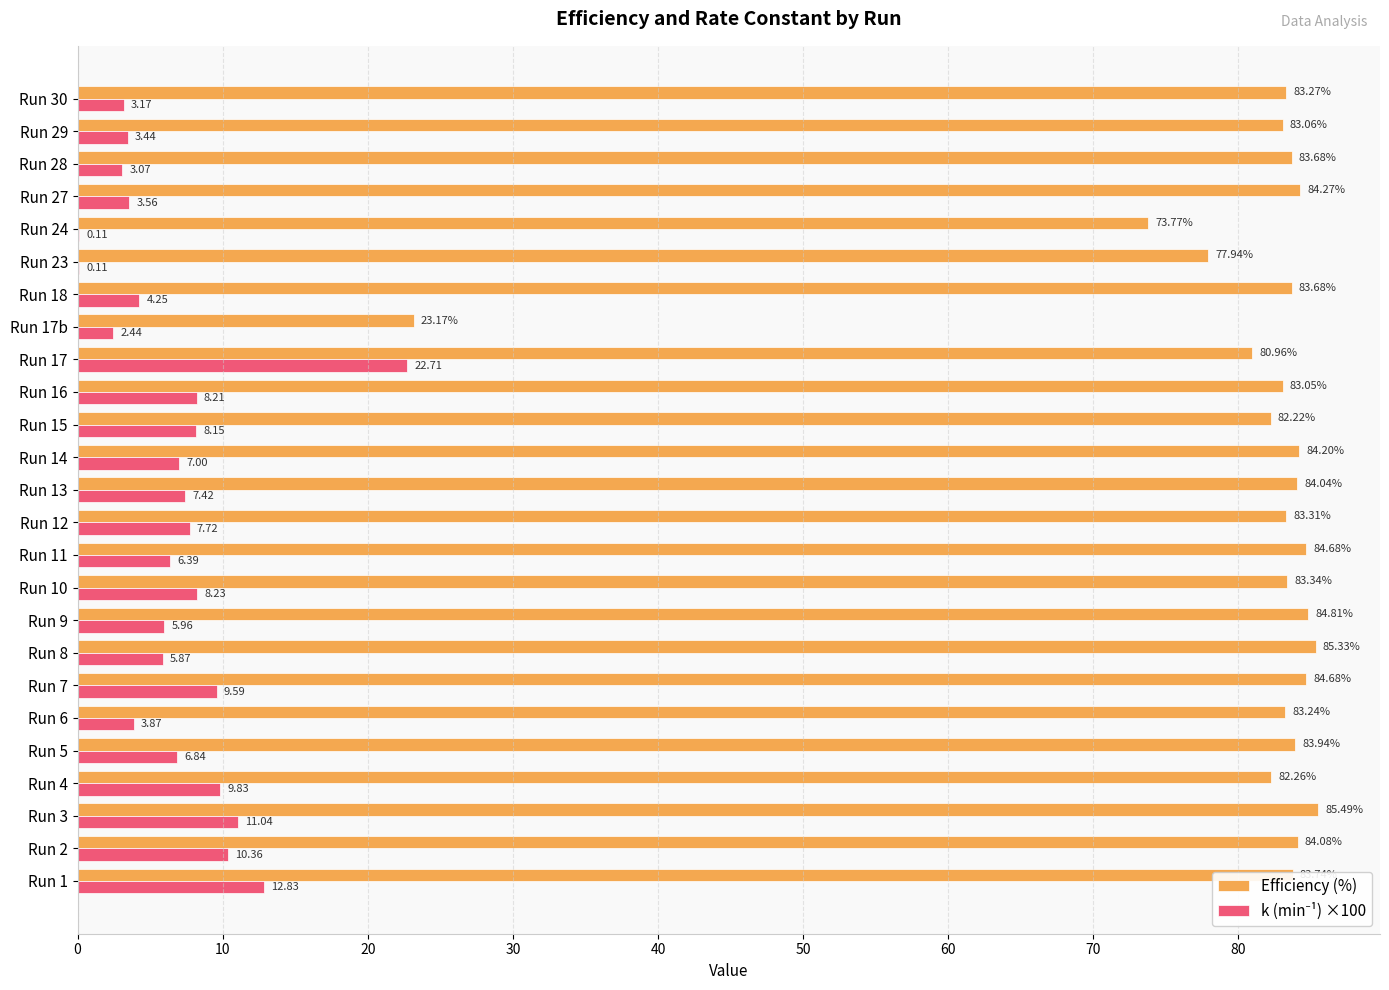

At which category is the sum across all series the highest?

Run 17